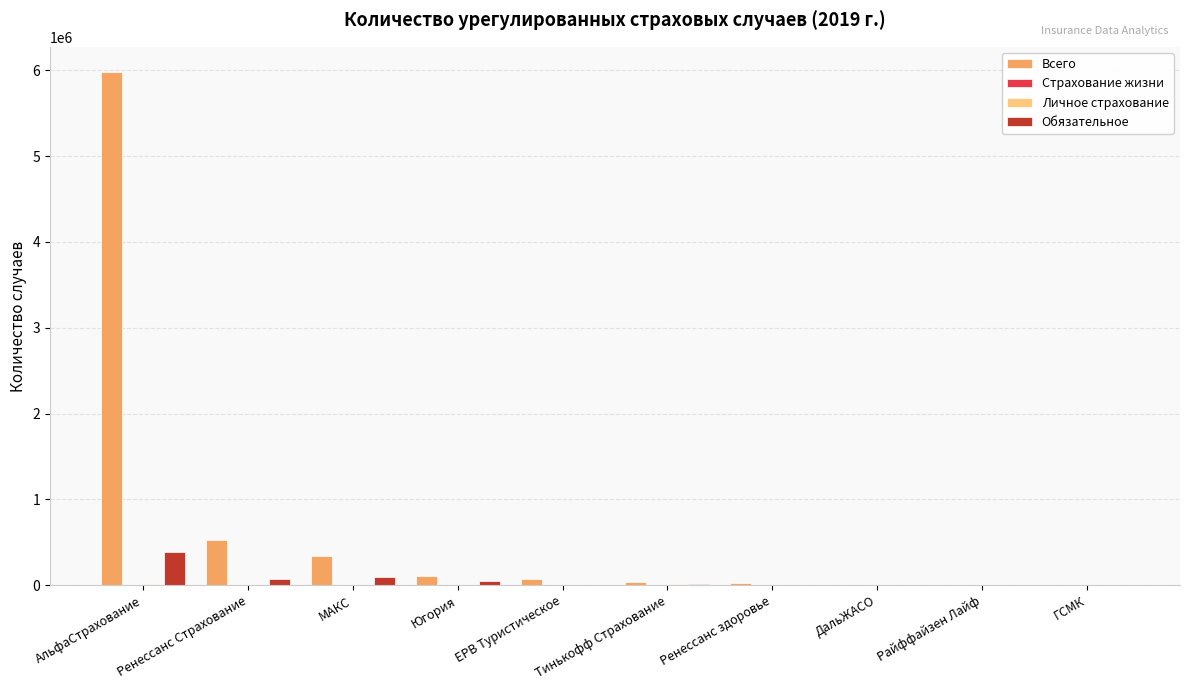

What is the difference between the Всего values at ДальЖАСО and ГСМК?

979